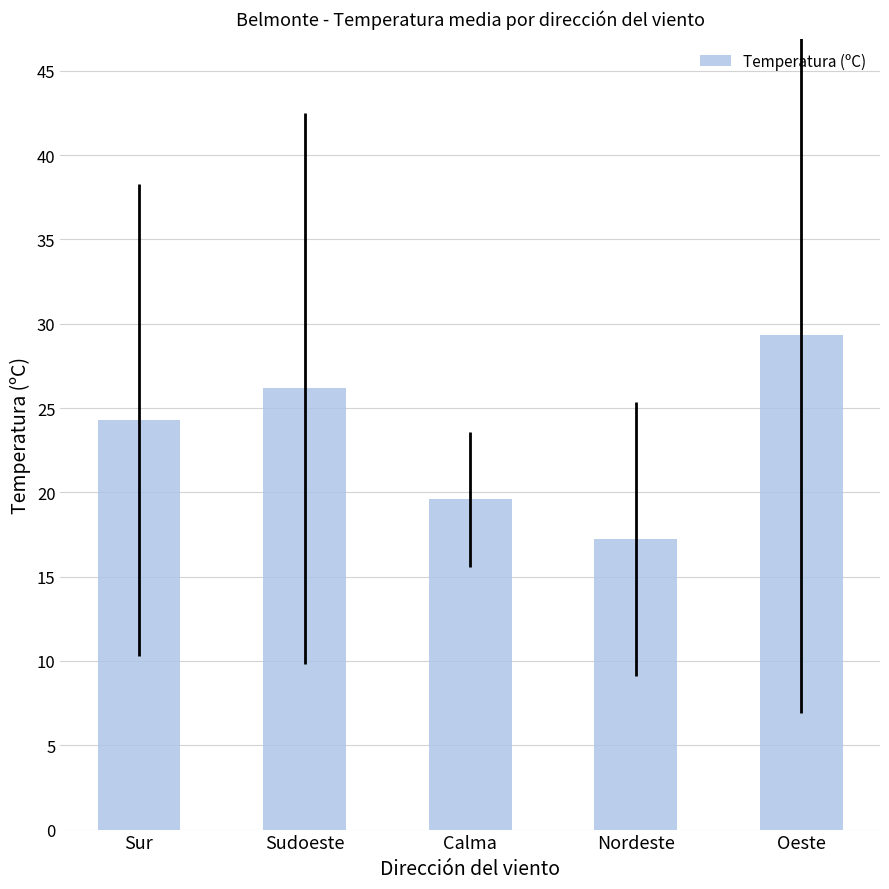

Are the bars grouped side by side (vs. stacked)?

No